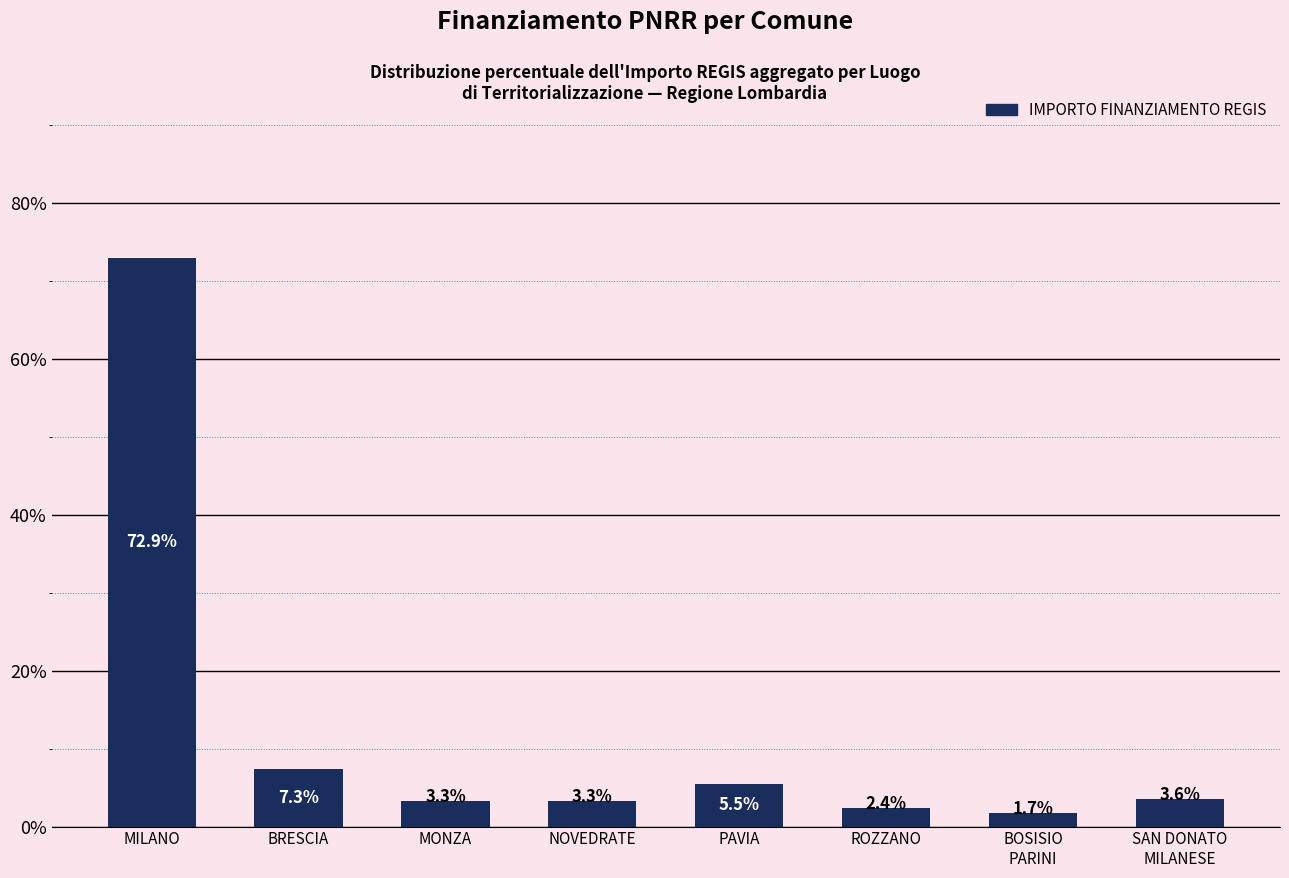

How many bars are there in total?

8